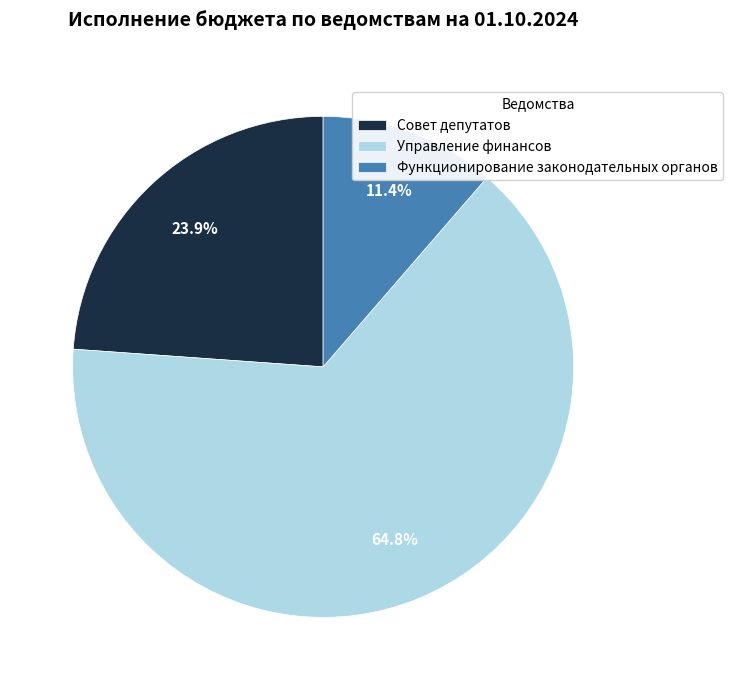

The Функционирование законодательных органов slice represents 4% of the pie. True or false?

False